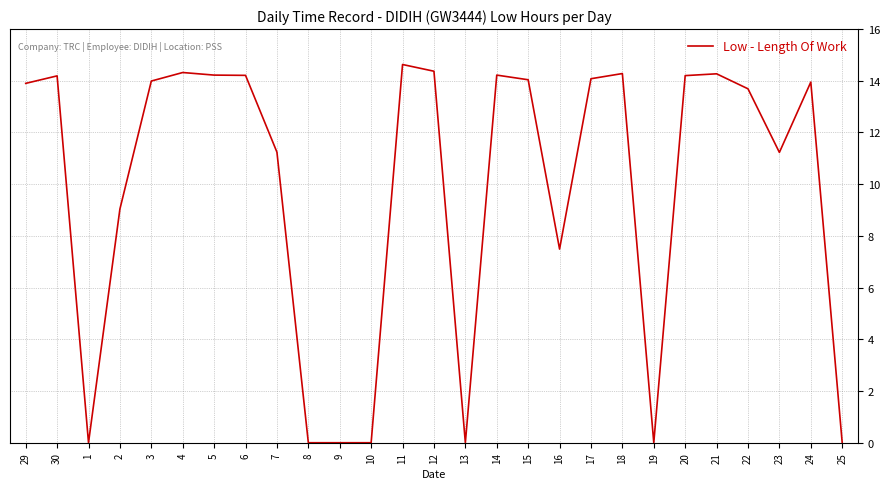

What is the greatest value displayed?

14.6